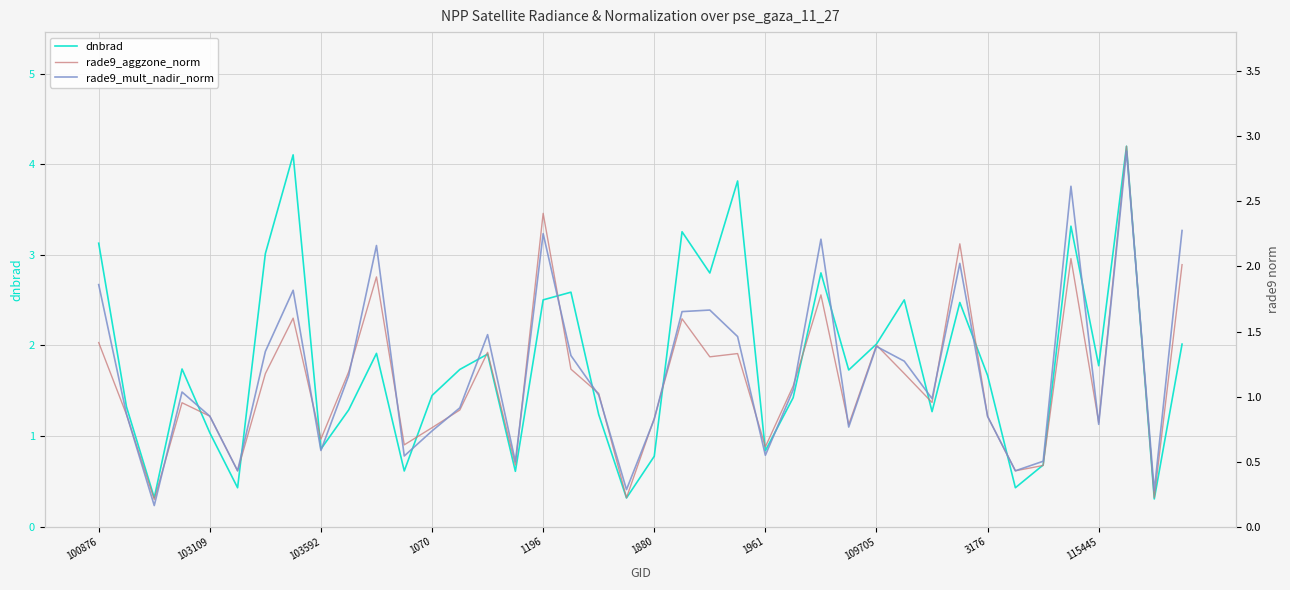

What is the spread (max minus min) of values at 34?

0.2